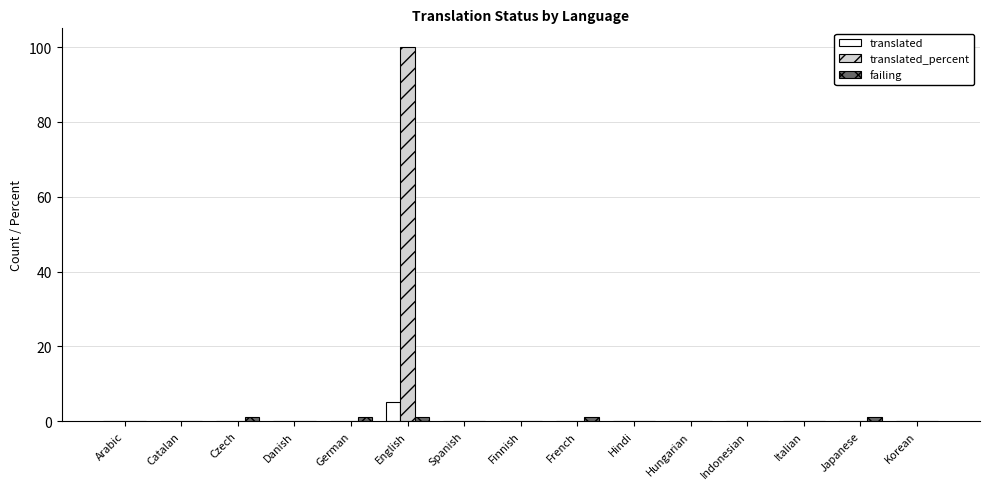

How many series are shown in this chart?

3